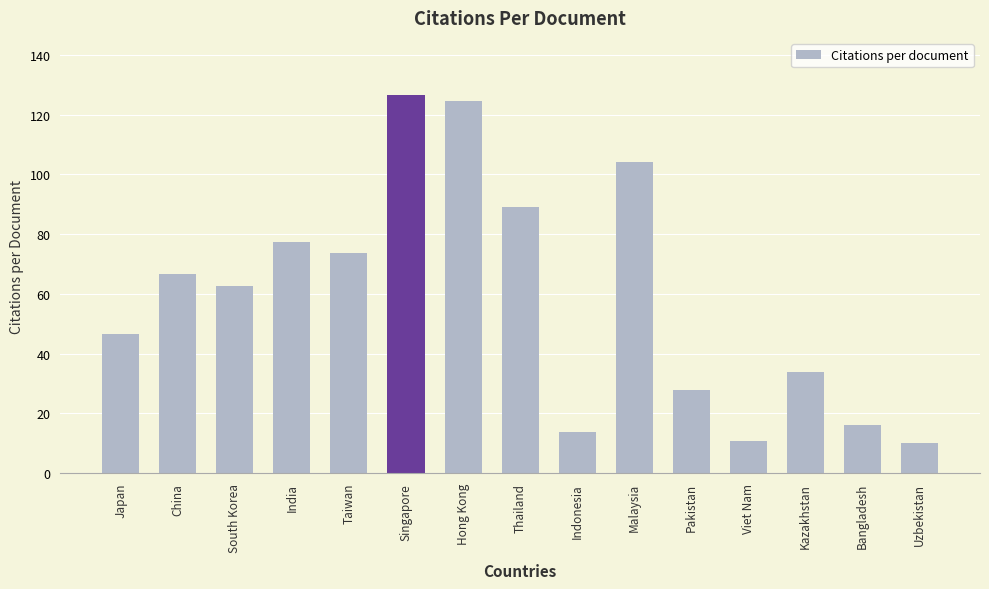

What is the difference between the maximum and minimum values?

116.7